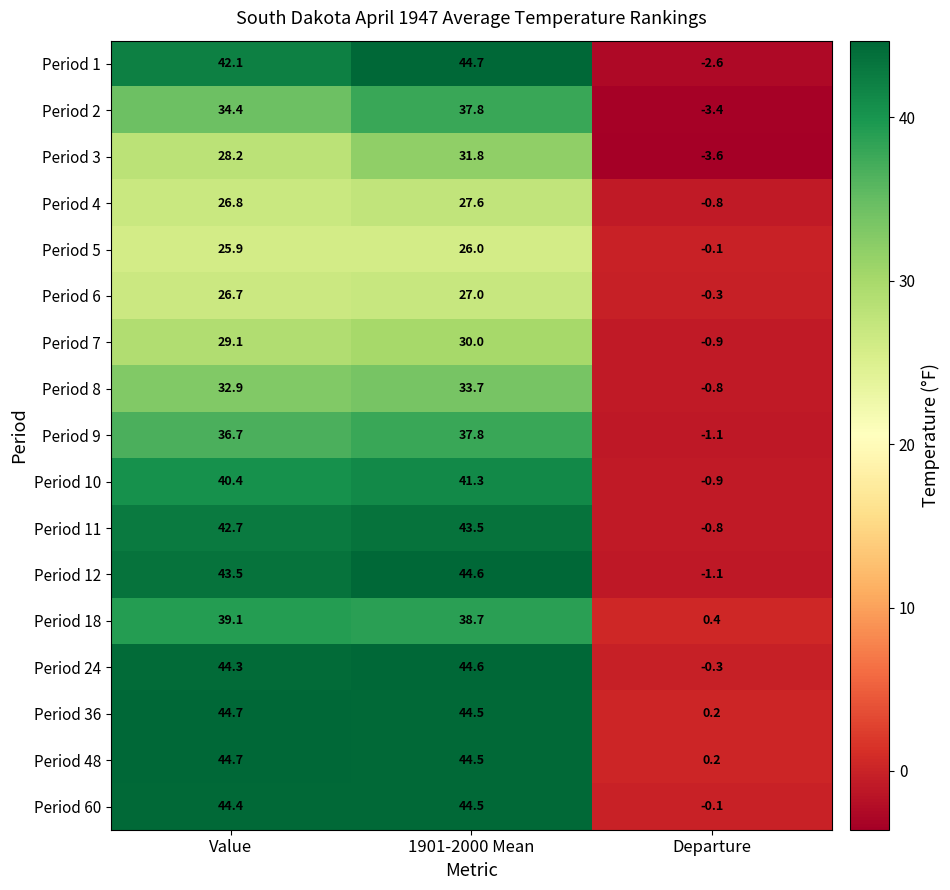

Where is Period 3 nearest to the value 14?

Value